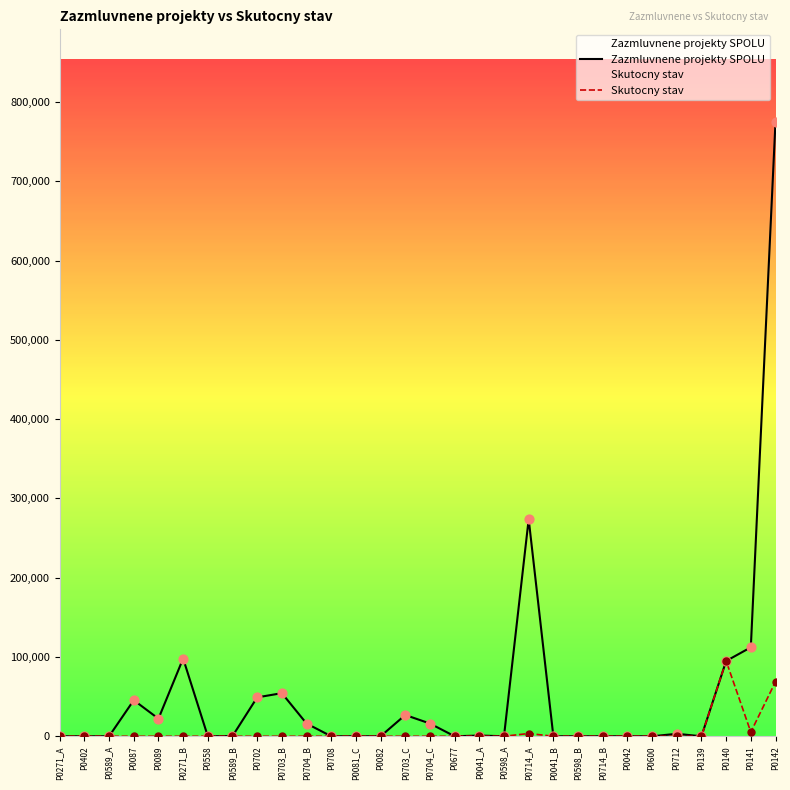

What is the total value across all series at P0704_B?

16085.0